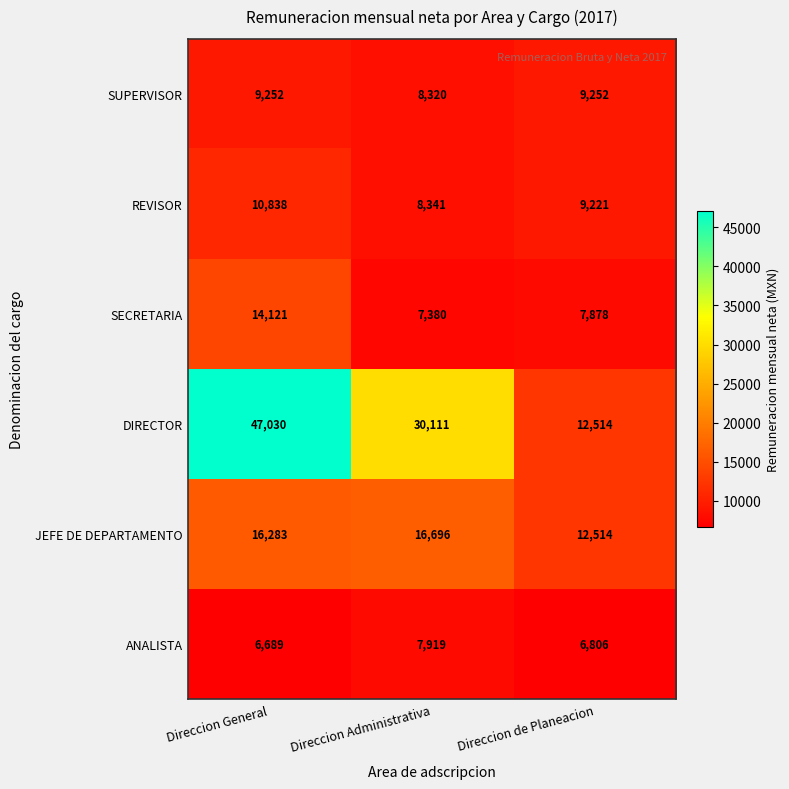

List the series in order of their peak value, lowest first.

ANALISTA, SUPERVISOR, REVISOR, SECRETARIA, JEFE DE DEPARTAMENTO, DIRECTOR